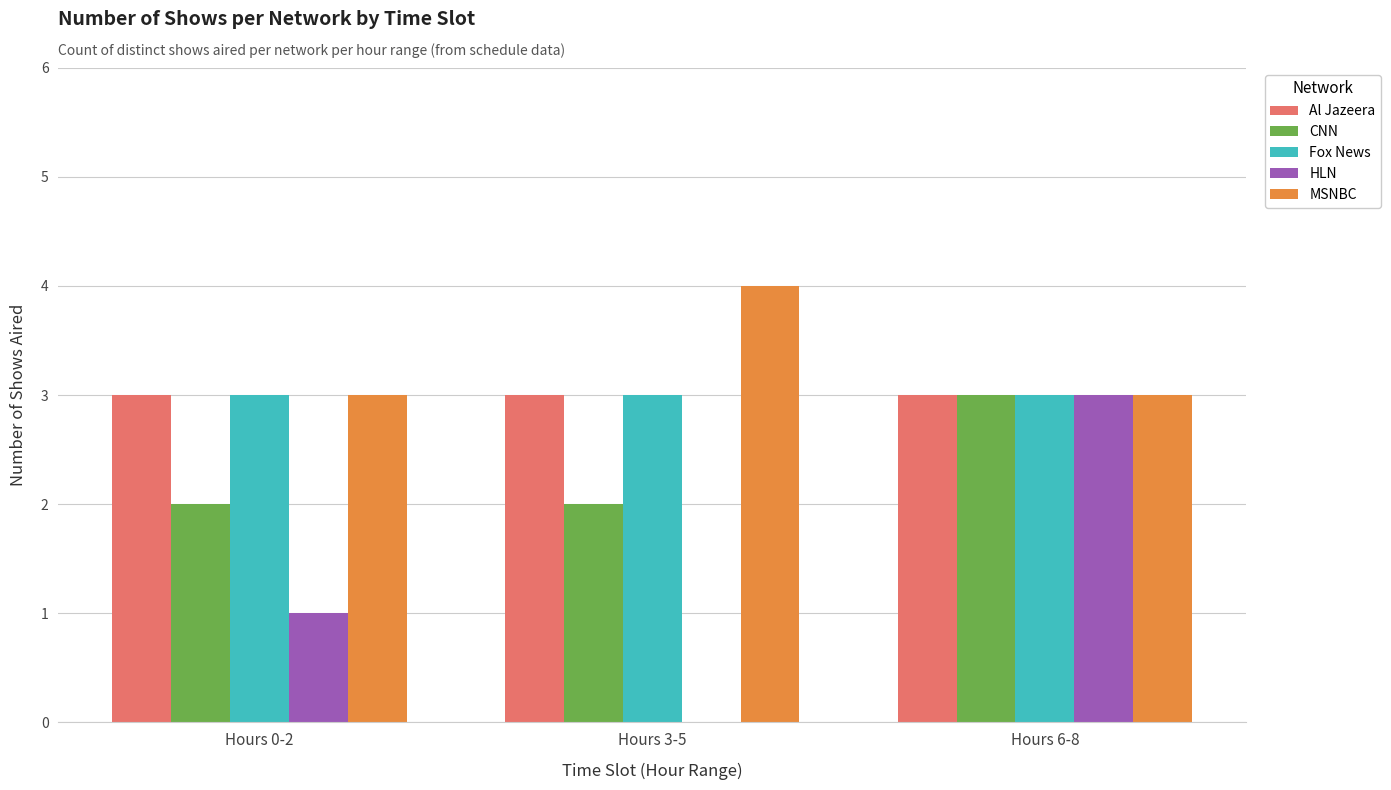

Reading right to left, what are all the values shown in this chart?

Al Jazeera: 3	3	3
CNN: 3	2	2
Fox News: 3	3	3
HLN: 3	0	1
MSNBC: 3	4	3